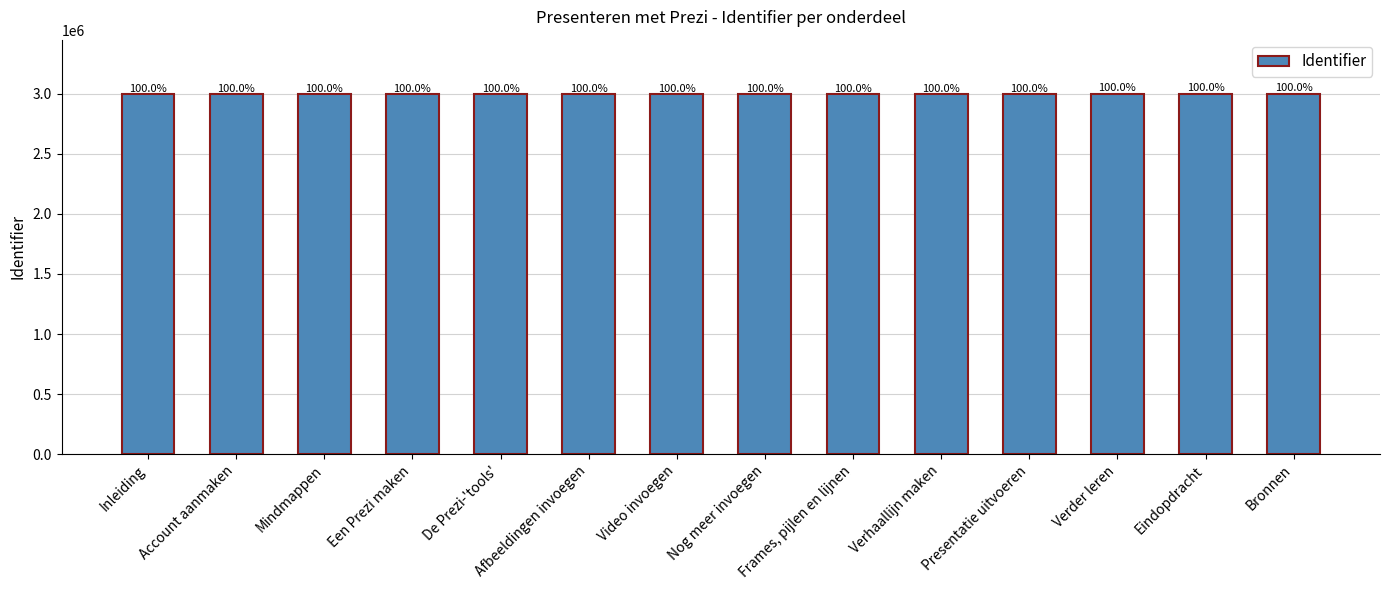

List the labels in order of value, largest first.

Bronnen, Eindopdracht, Verder leren, Presentatie uitvoeren, Verhaallijn maken, Frames, pijlen en lijnen, Nog meer invoegen, Video invoegen, Afbeeldingen invoegen, De Prezi-'tools', Een Prezi maken, Mindmappen, Account aanmaken, Inleiding